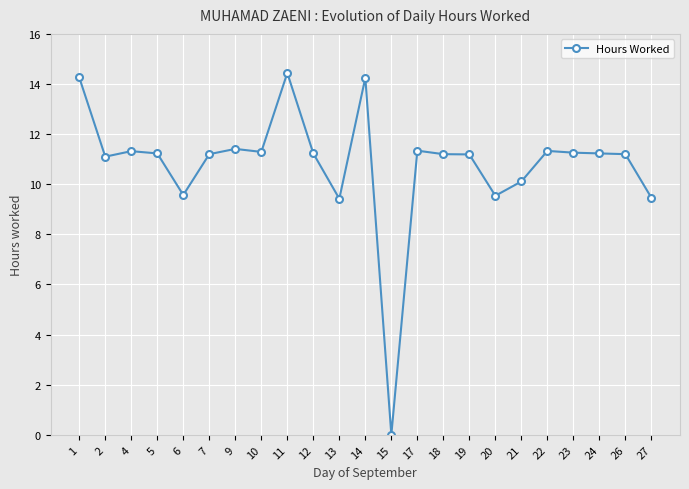

What is the change in value from 15 to 22?

+11.3